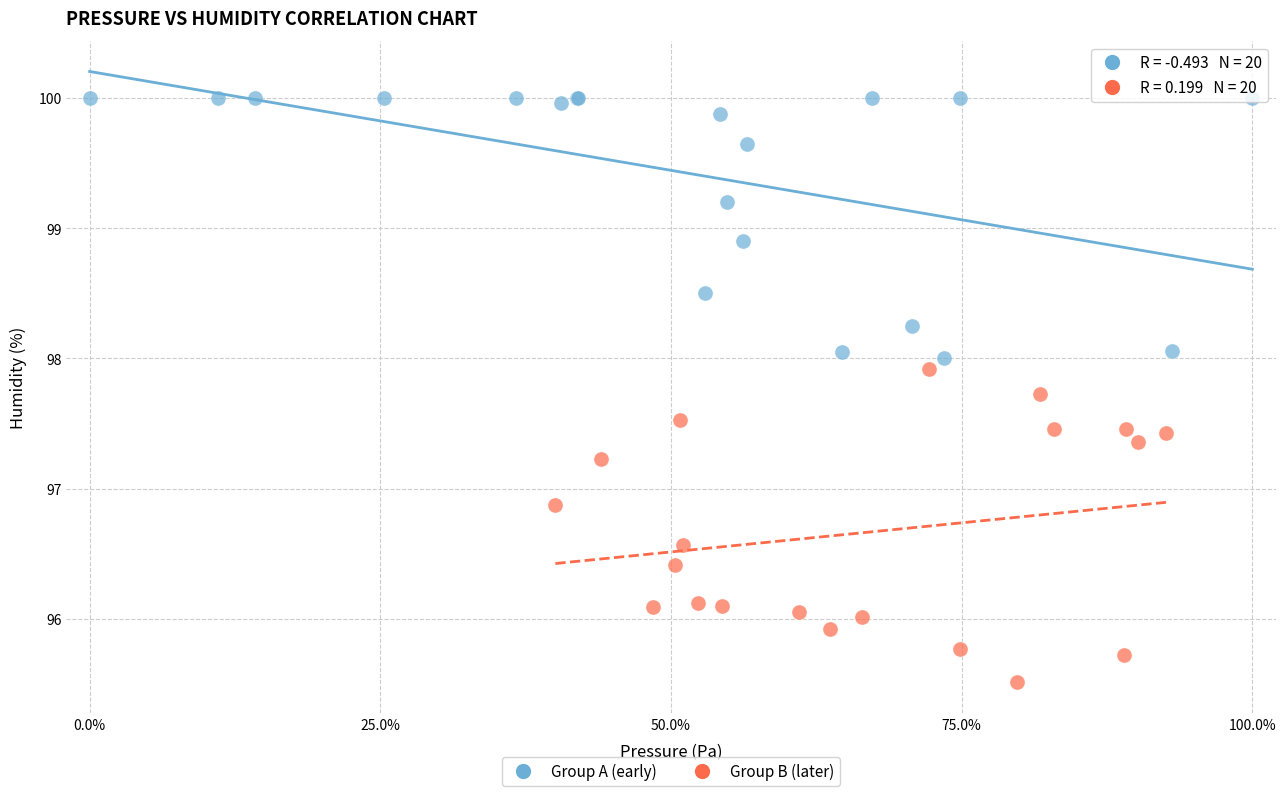

Which series has the largest Y range (max minus min)?

Group B (later)